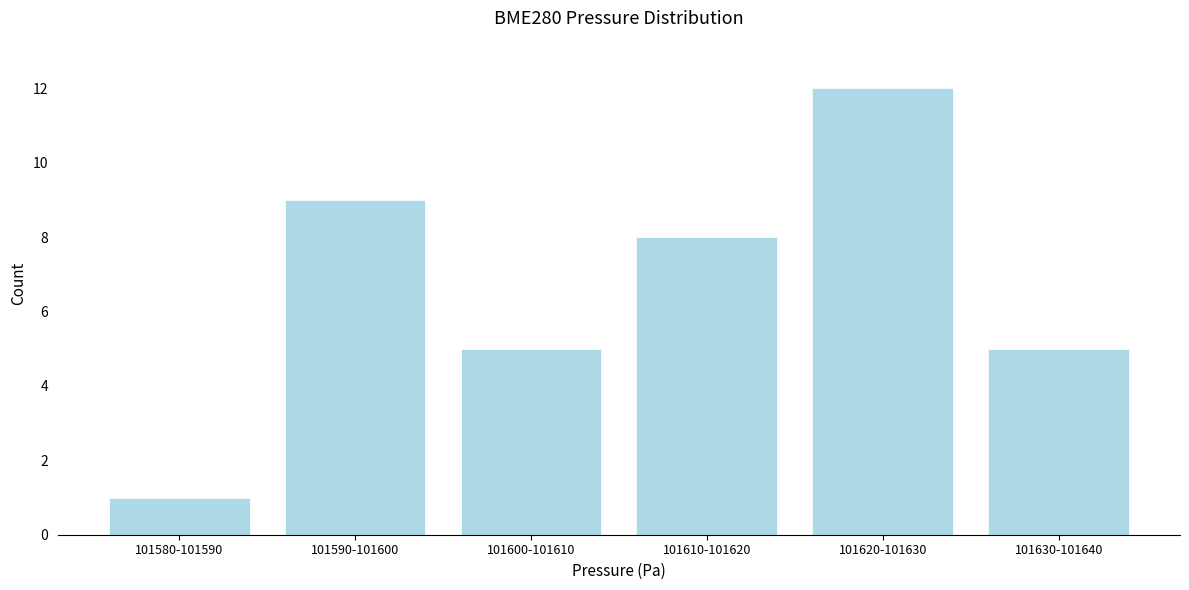

Reading right to left, list all the values displayed in this chart.

101630-101640=5	101620-101630=12	101610-101620=8	101600-101610=5	101590-101600=9	101580-101590=1